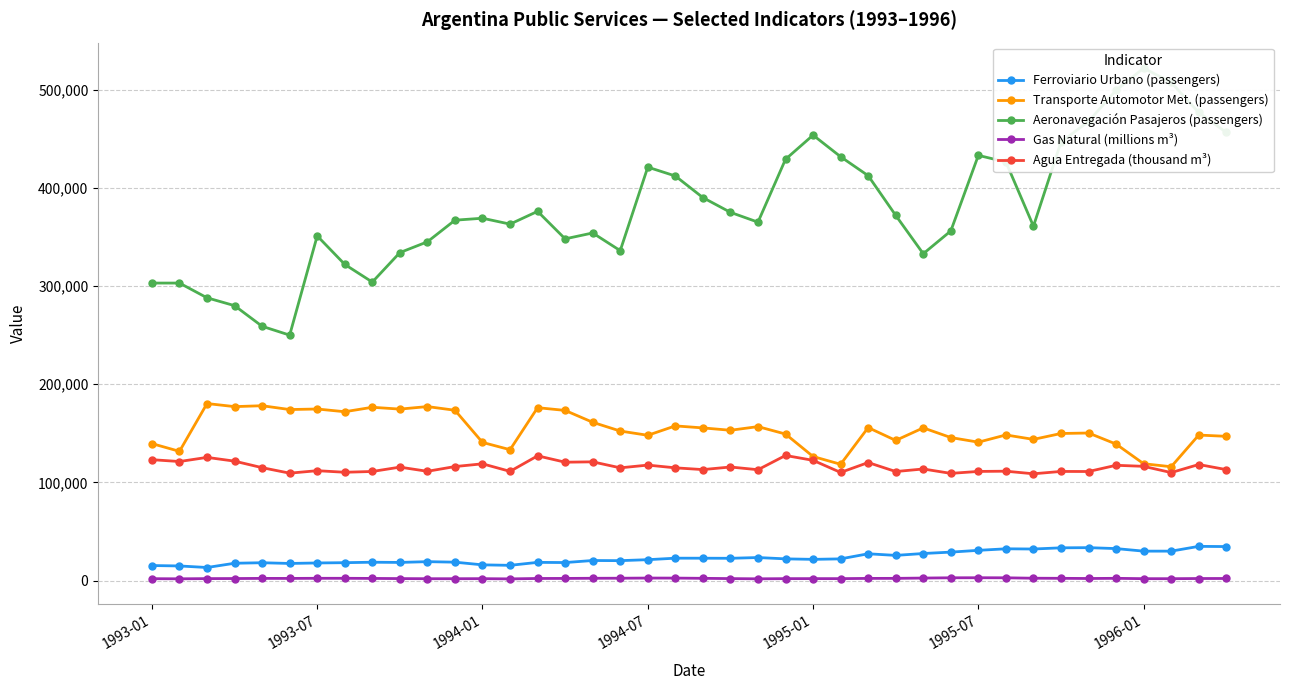

What is the lowest value of the Agua Entregada (thousand m³) series?

108852